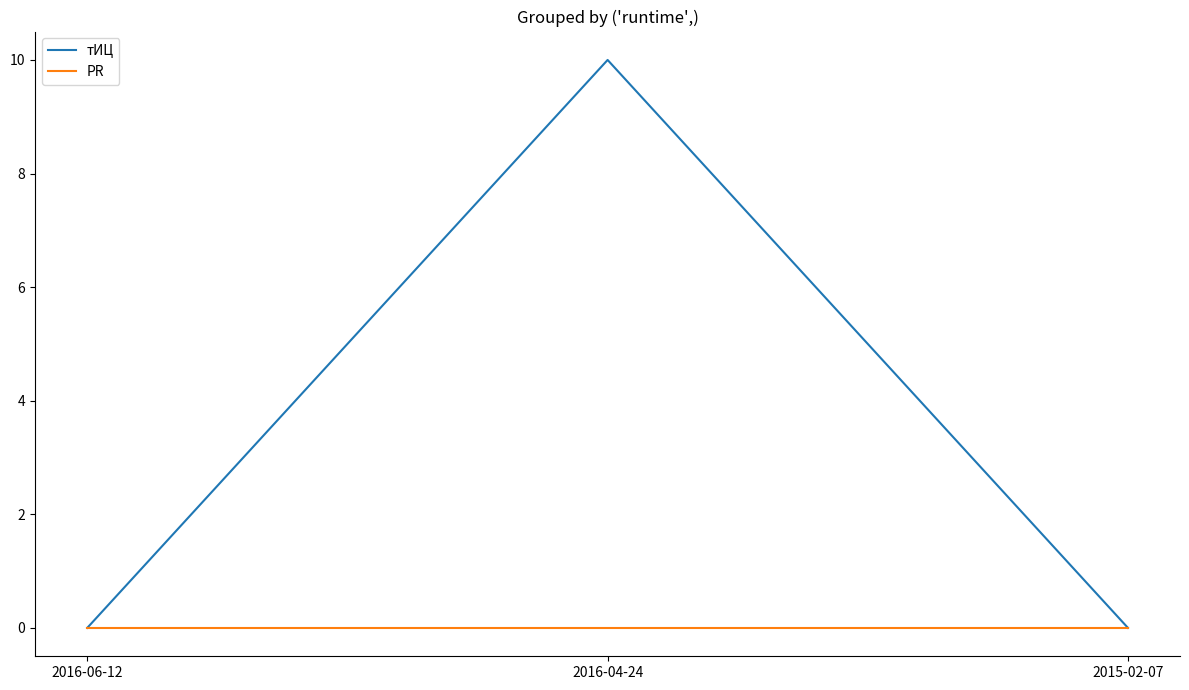

Does the chart have visible grid lines?

No